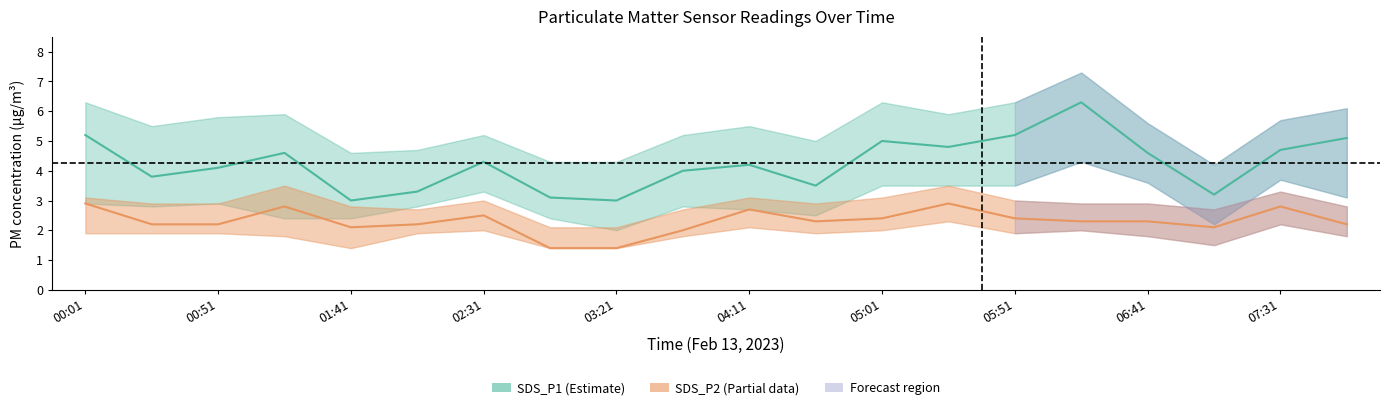

True or false: SDS_P2 and SDS_P1 cross at least once.

False